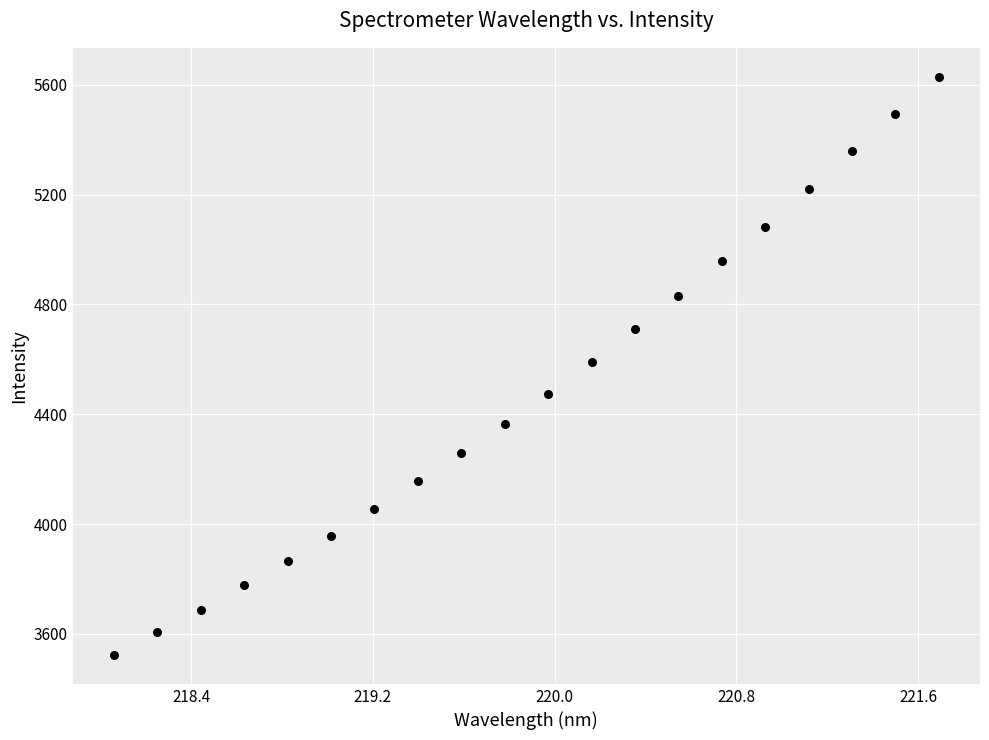

What is the range of Y values (max minus min)?

2106.4